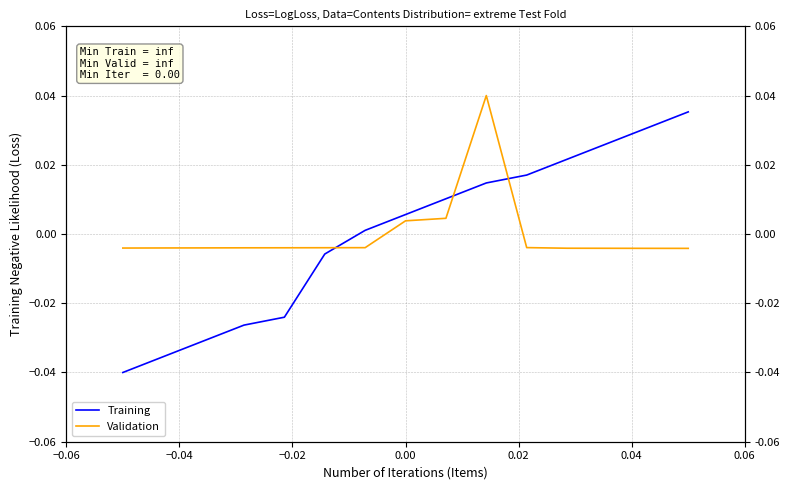

What are all the series names shown in the legend?

Training, Validation